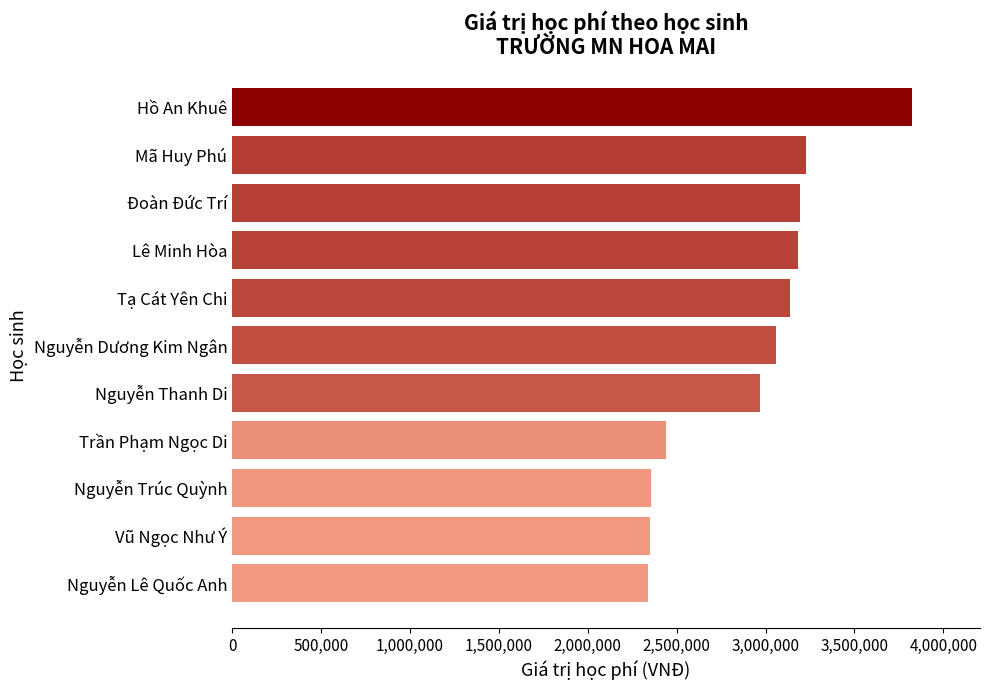

What is the label of the 11th bar from the bottom?

Hồ An Khuê